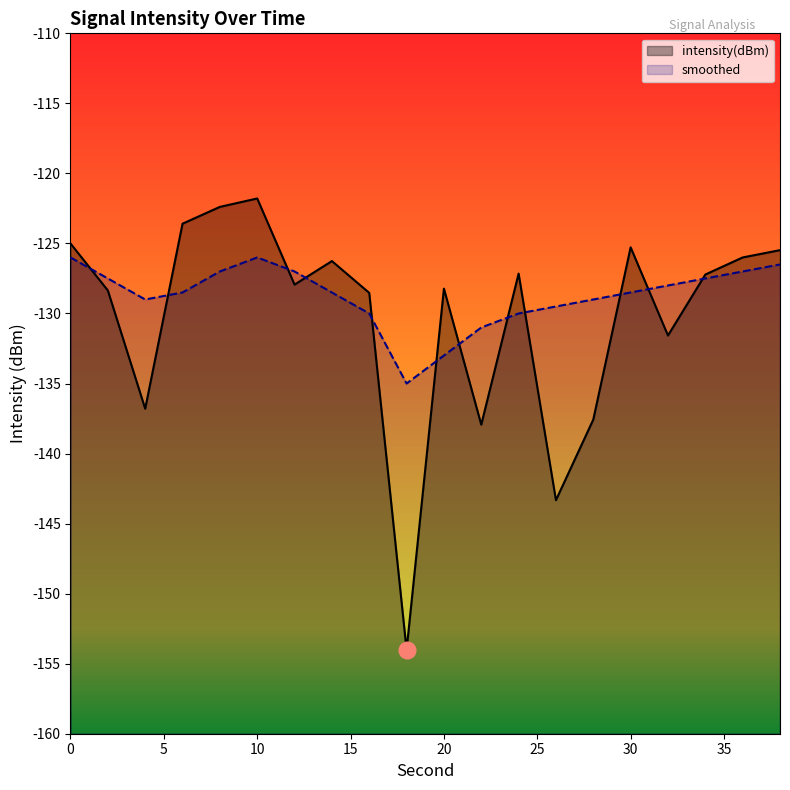

Between 22 and 32, which series saw the biggest shift?

intensity(dBm)